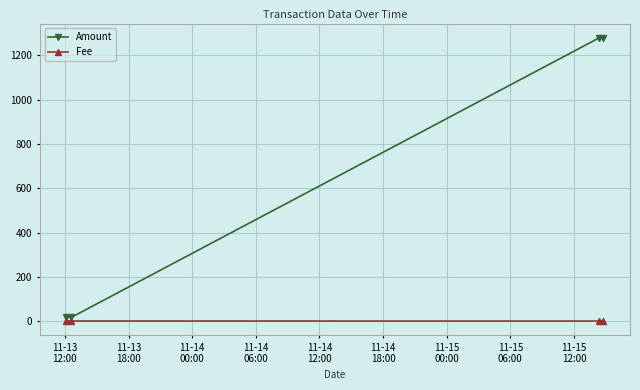

Count the Fee values in the range 0 to 1.

4